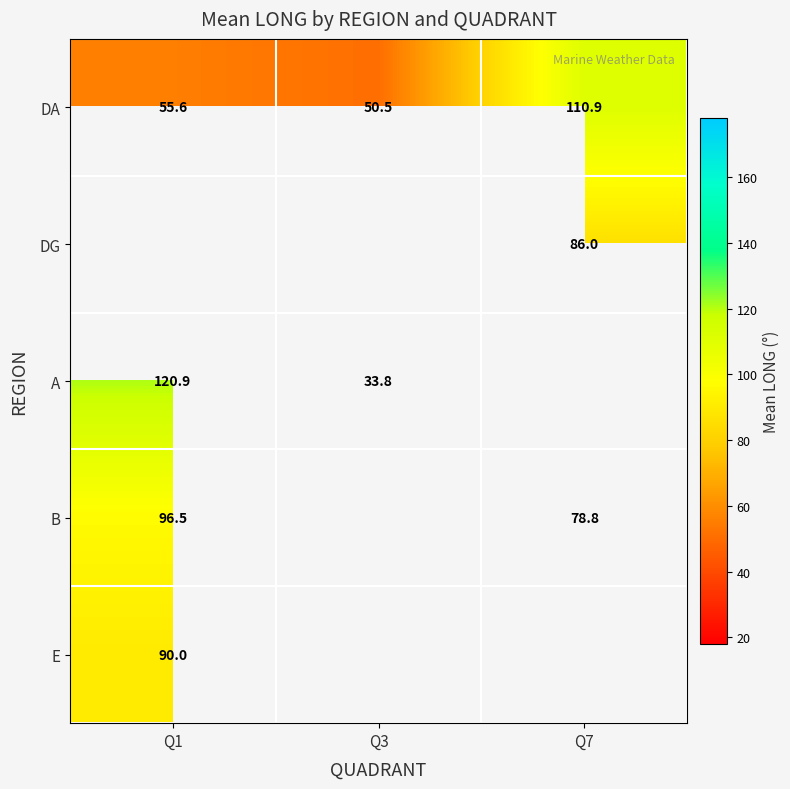

Is the value of DG at Q7 greater than the value of DA at Q7?

No